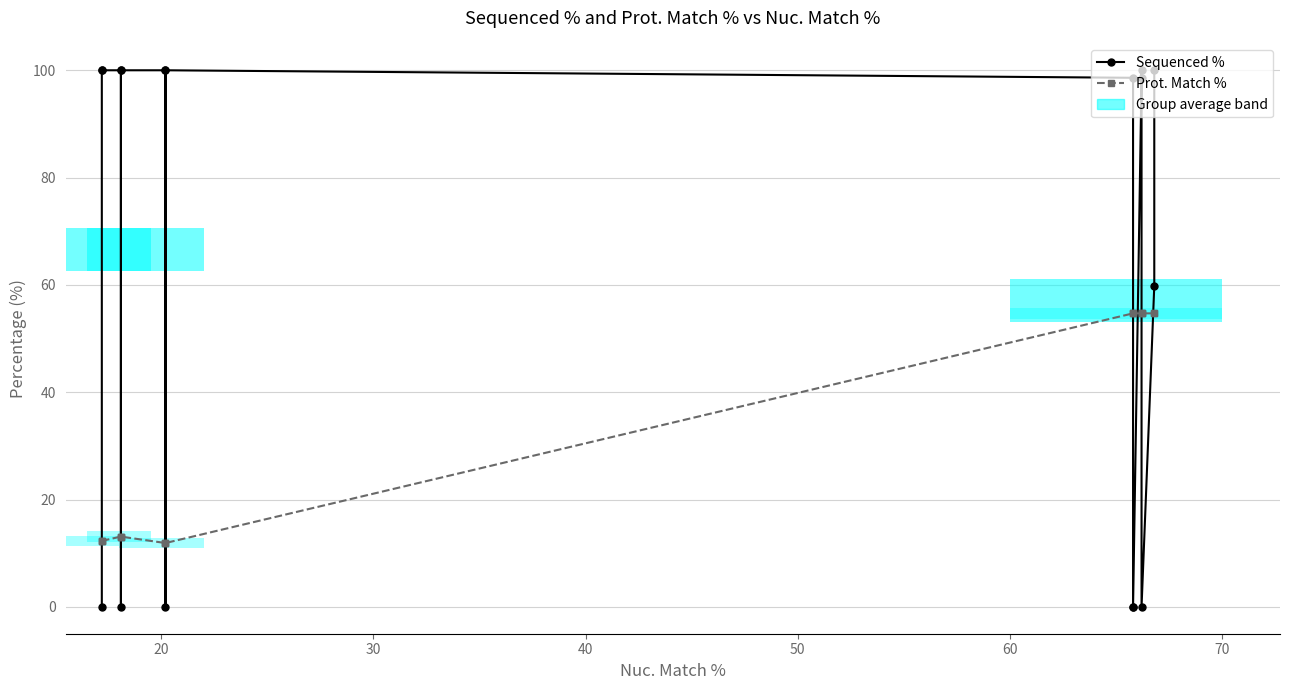

True or false: Prot. Match % has a value of 12.3 at 20.

True